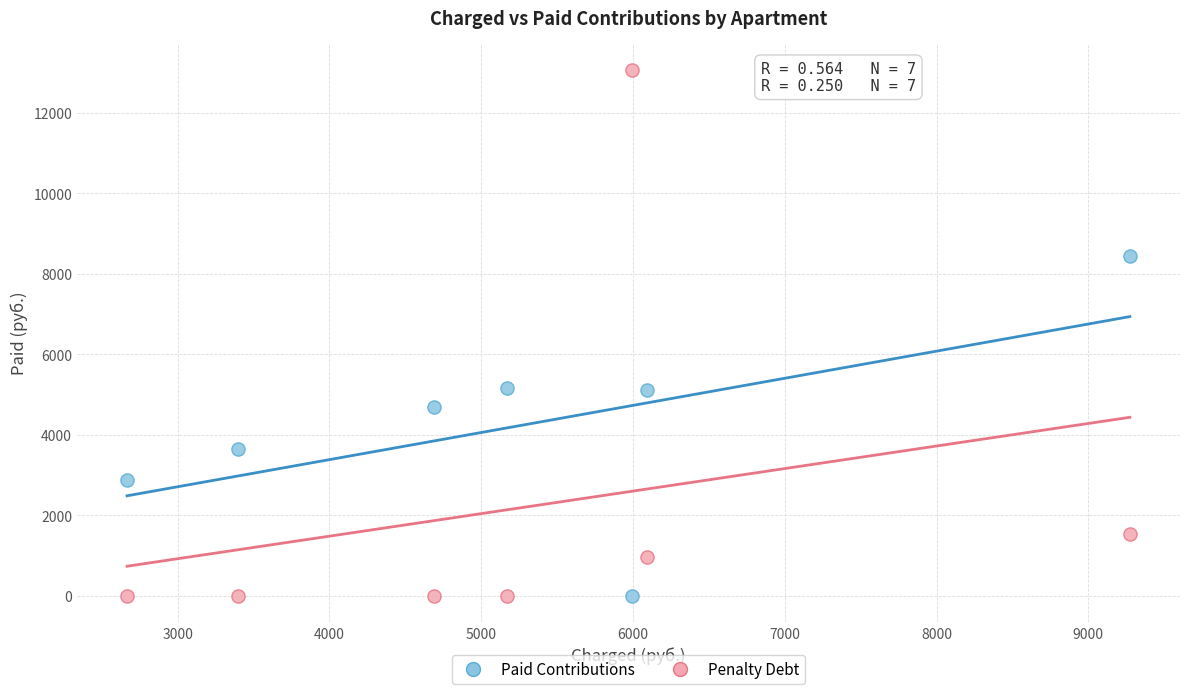

Which series has the largest Y range (max minus min)?

Penalty Debt